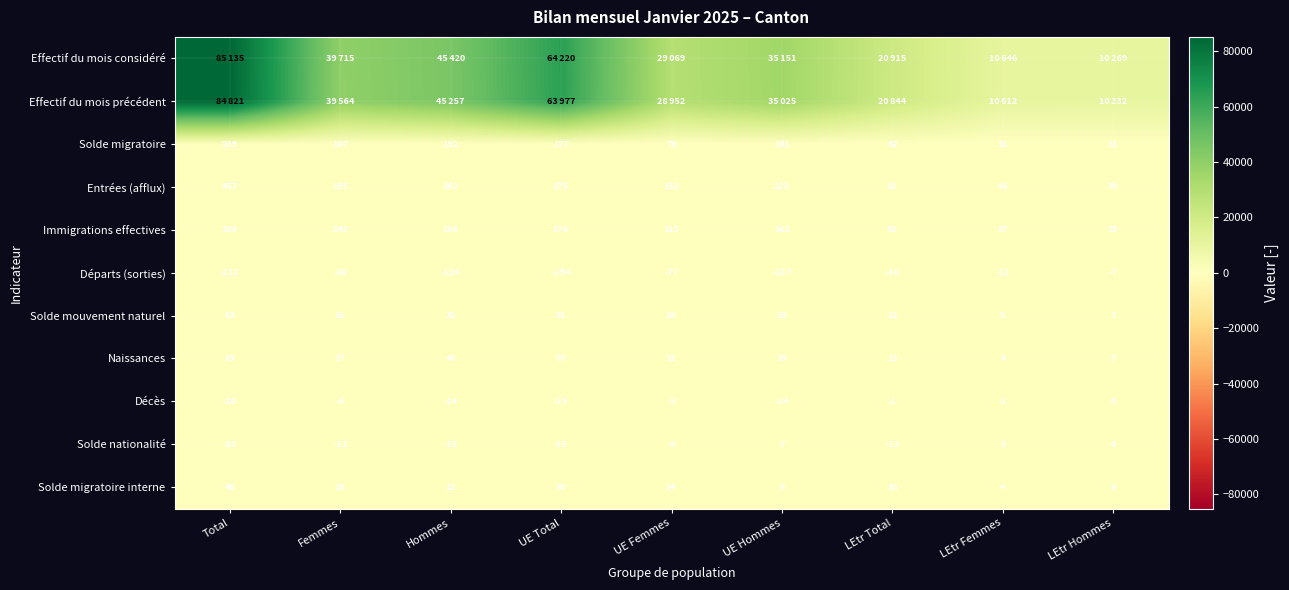

Between UE Total and LEtr Total, which series saw the biggest shift?

Effectif du mois considéré